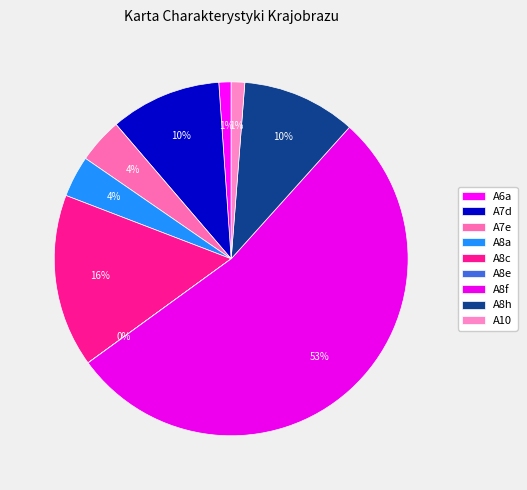

Which category has the biggest portion of the pie?

A8f